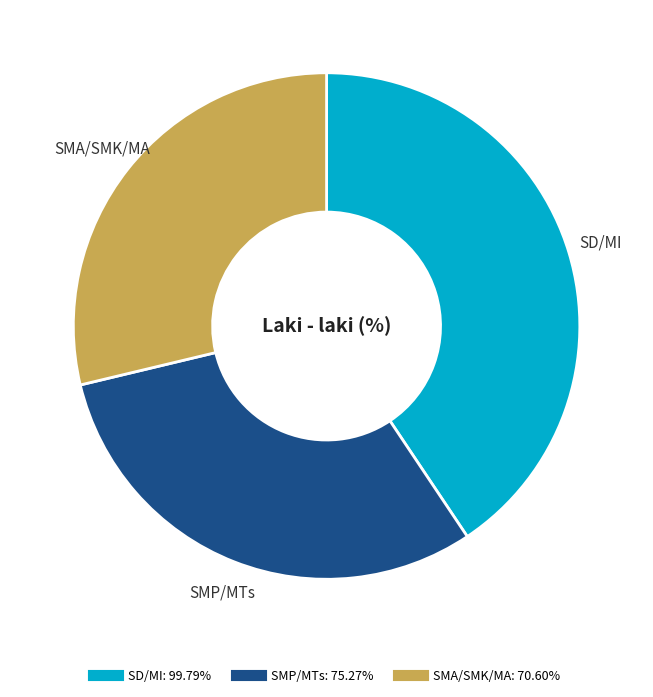

To the nearest percent, what is the average slice percentage?

33%